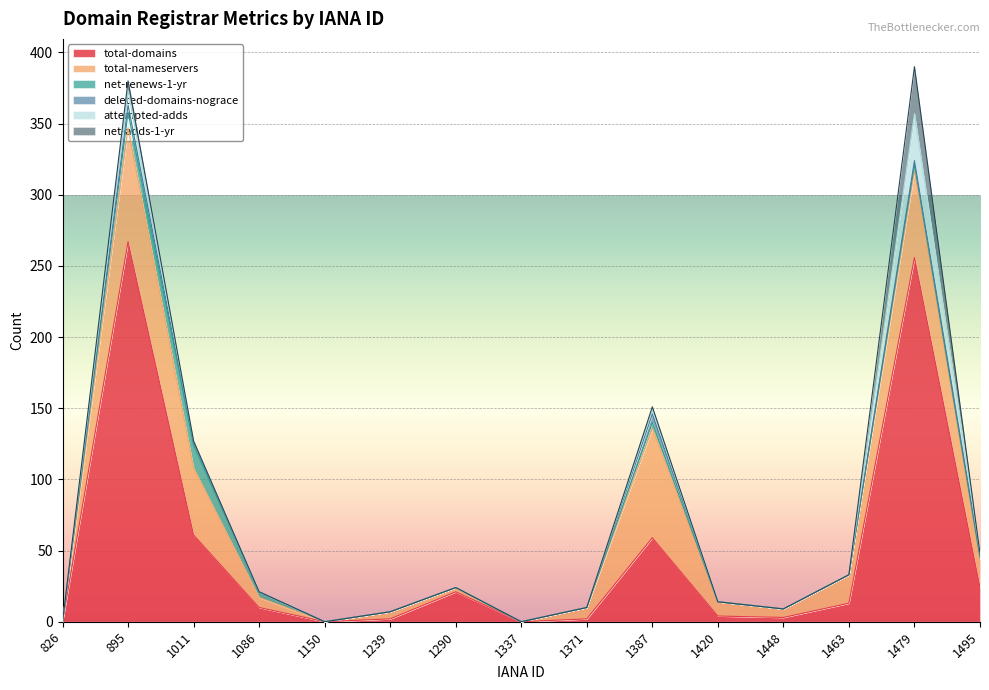

What are all the series names shown in the legend?

total-domains, total-nameservers, net-renews-1-yr, deleted-domains-nograce, attempted-adds, net-adds-1-yr